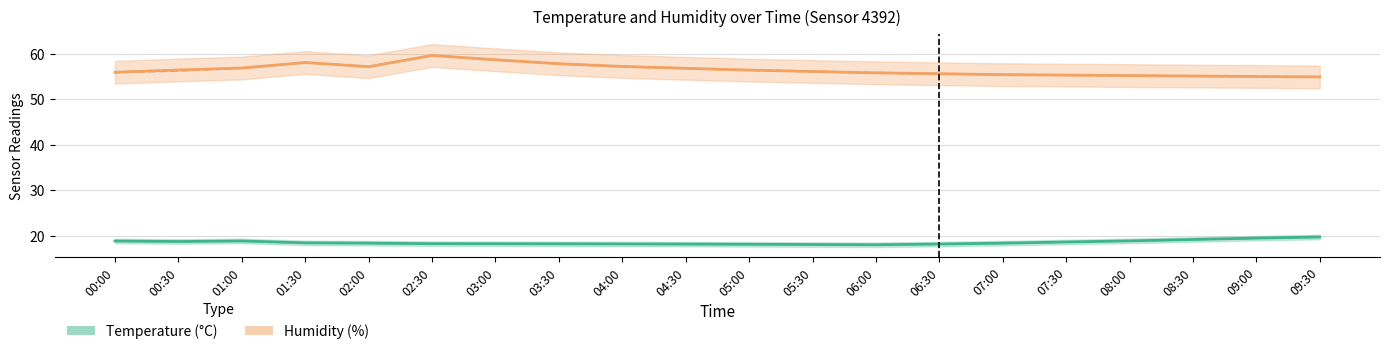

How many data points in Humidity (%) are above 56?

11